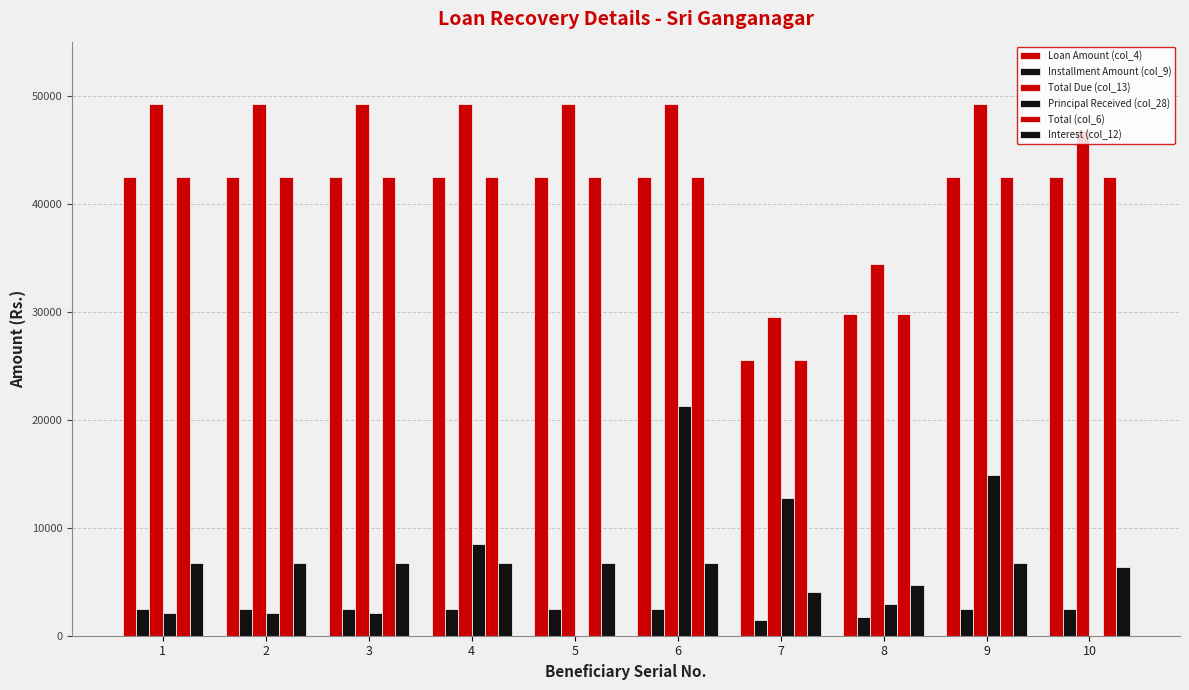

Count the number of categories in the chart.

10